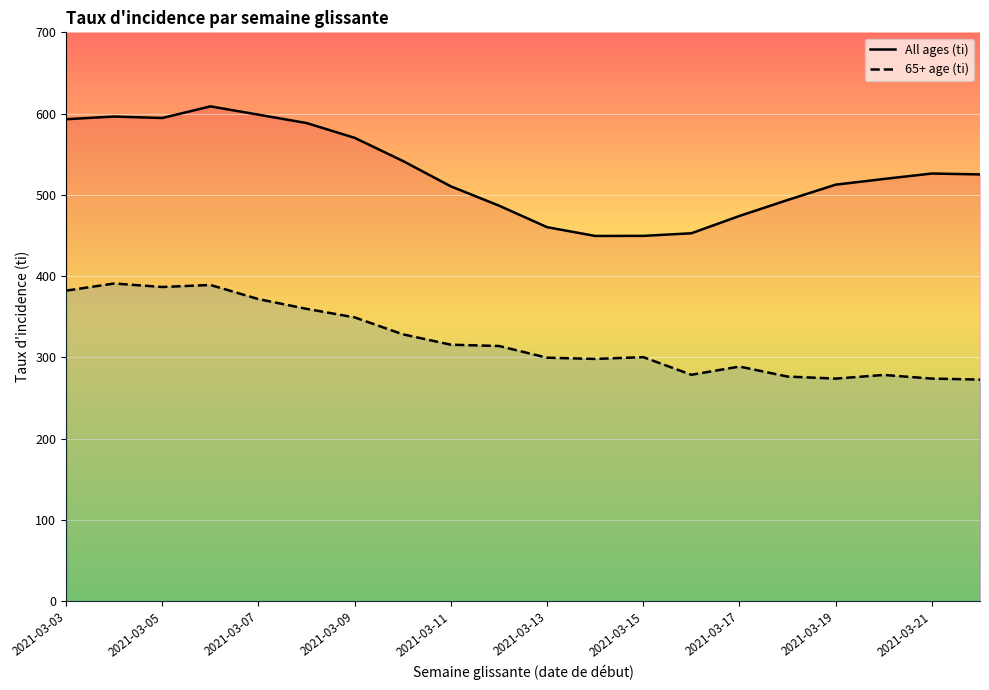

True or false: 65+ age (ti) and All ages (ti) cross at least once.

False